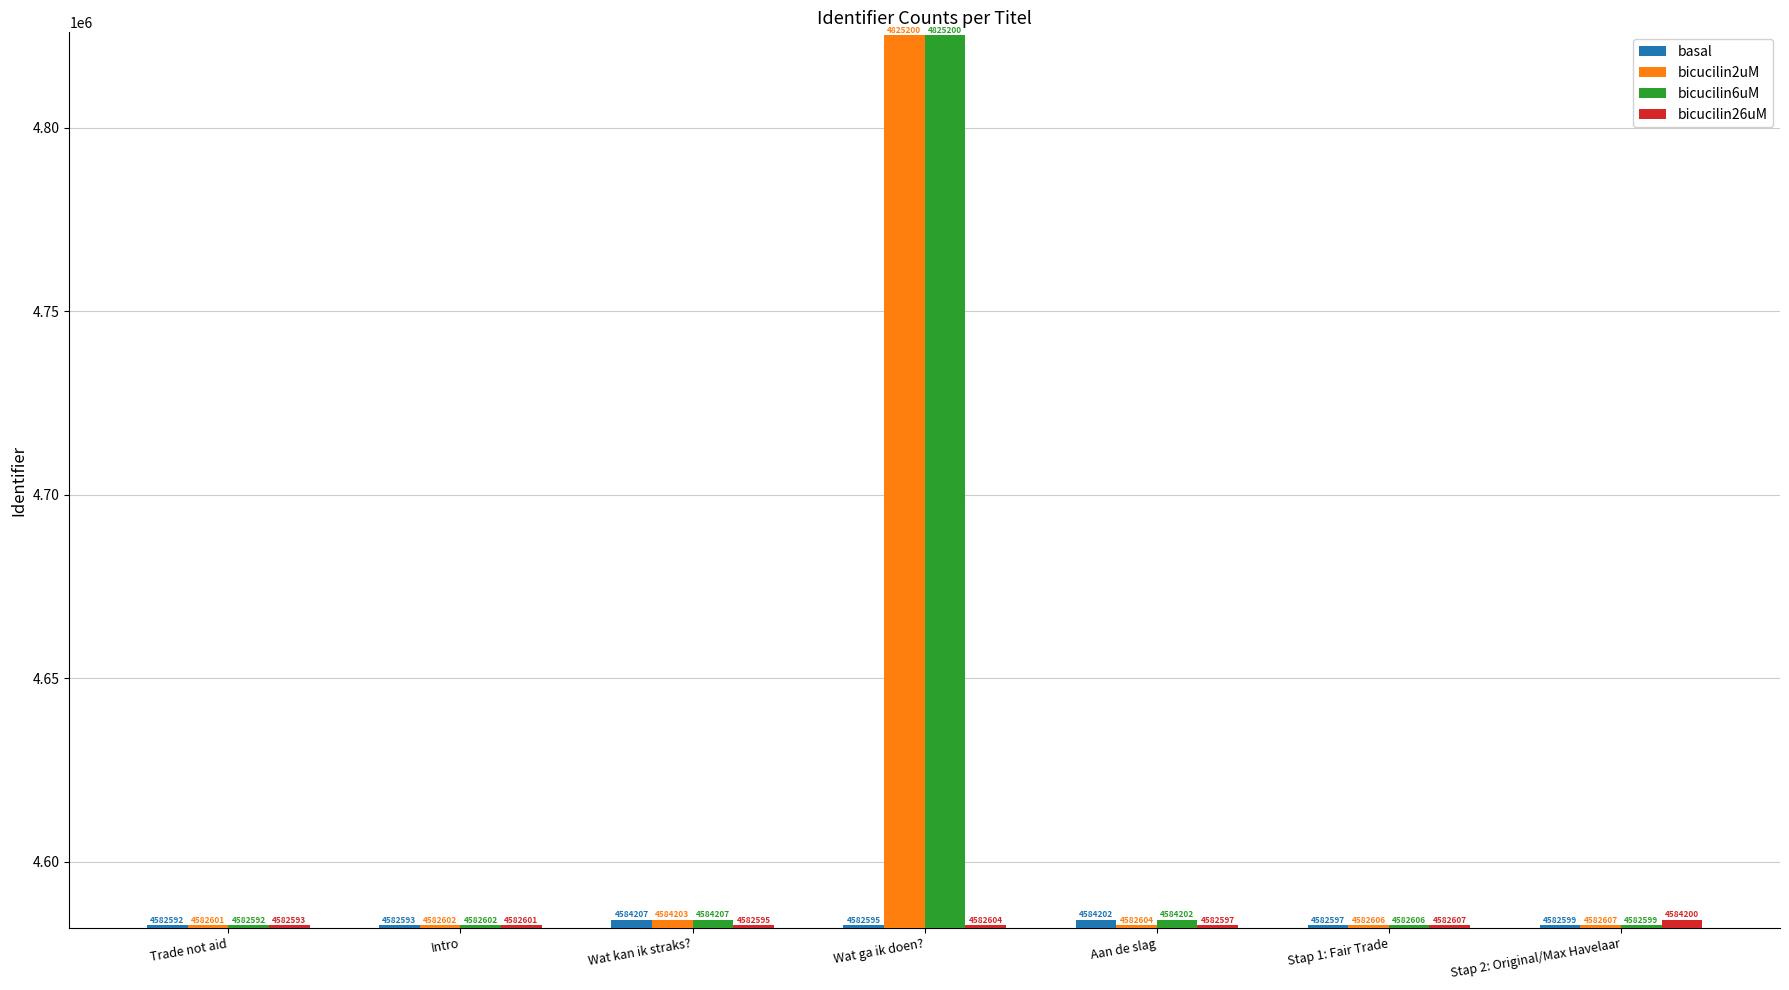

What is the lowest value of the bicucilin6uM series?

4582592